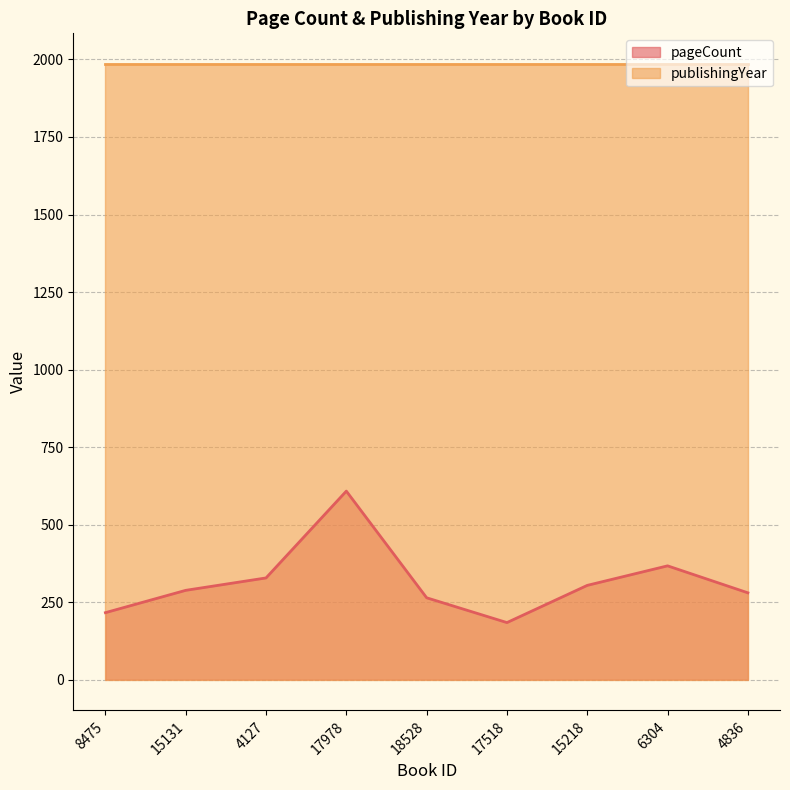

Reading right to left, what are all the values shown in this chart?

280	367	304	184	264	608	328	288	216